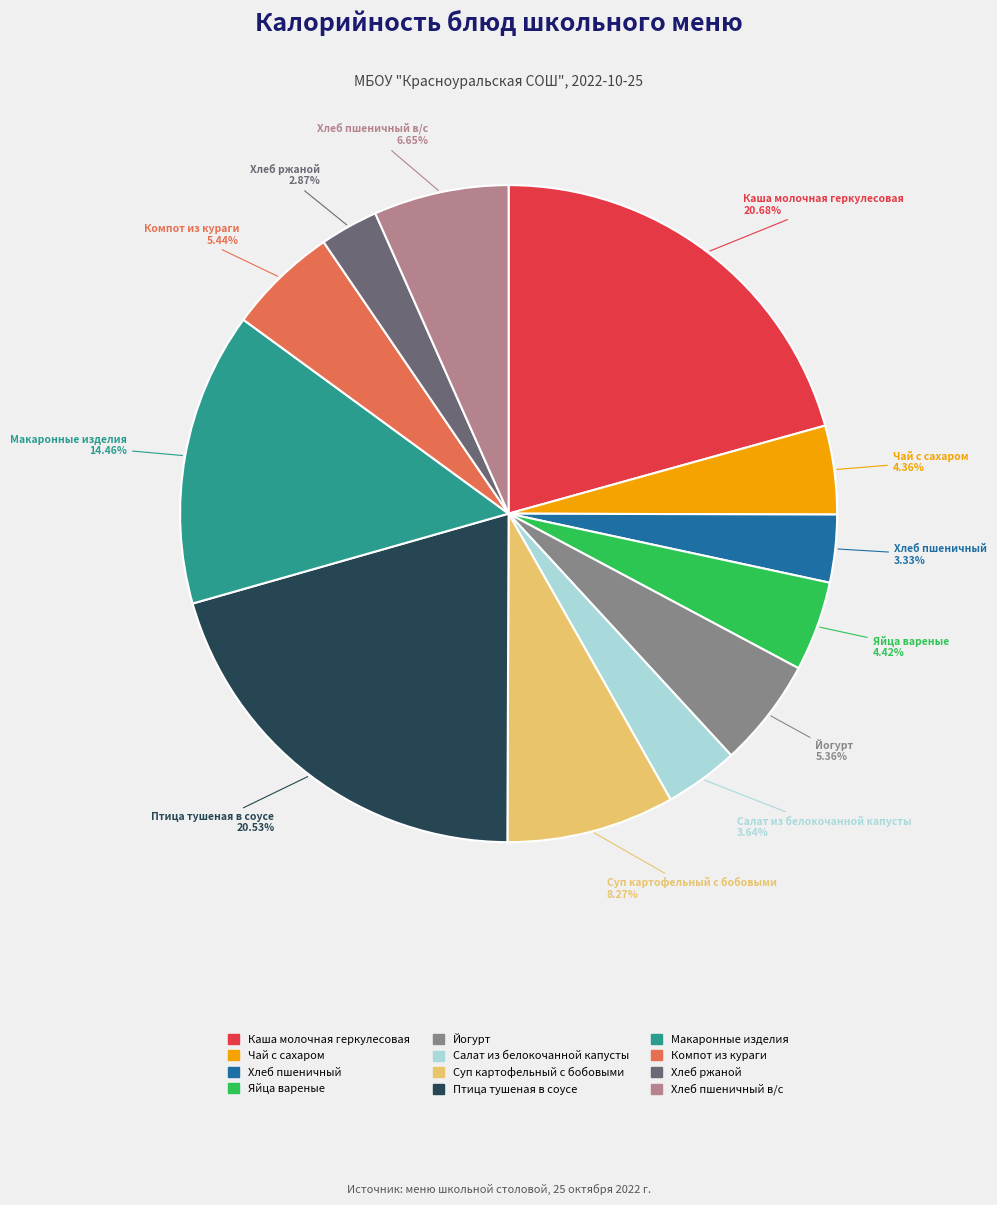

Is it true that Хлеб пшеничный в/с is 12% of the pie?

False